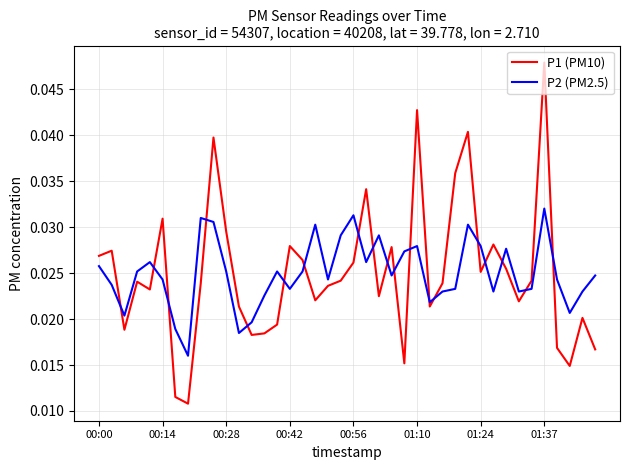

Rank the series by their maximum value, from highest to lowest.

P1 (PM10), P2 (PM2.5)